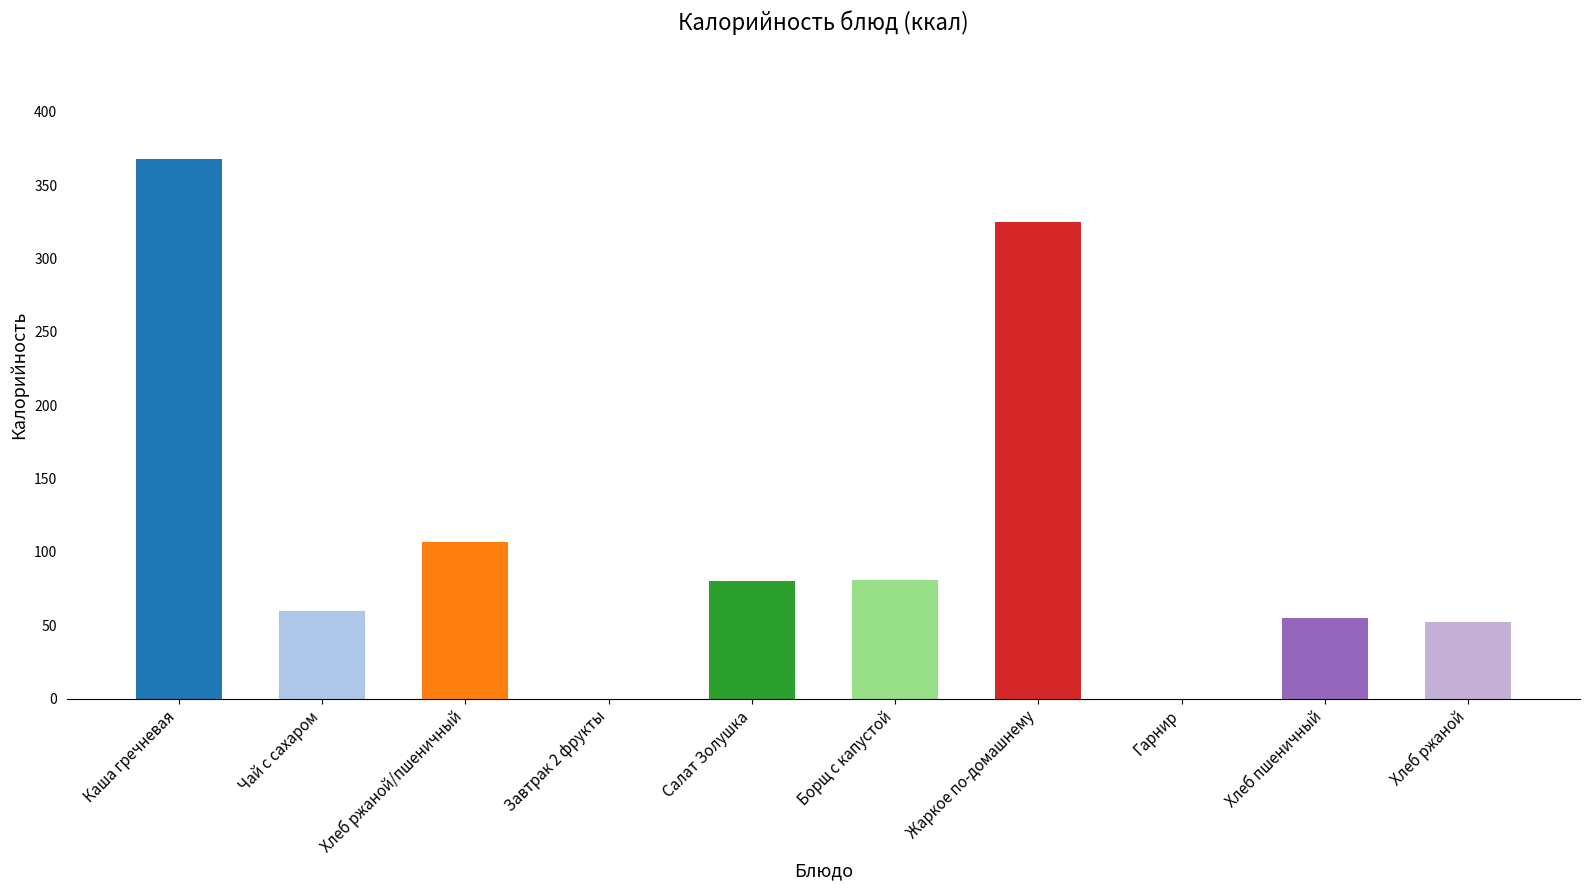

Are the bars grouped side by side (vs. stacked)?

No